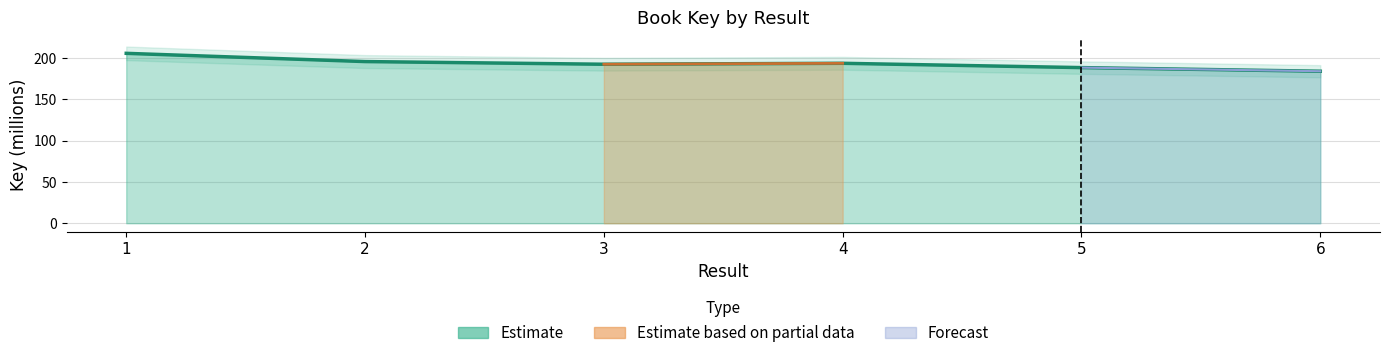

What is the value of the 1st point from the left?

205.6